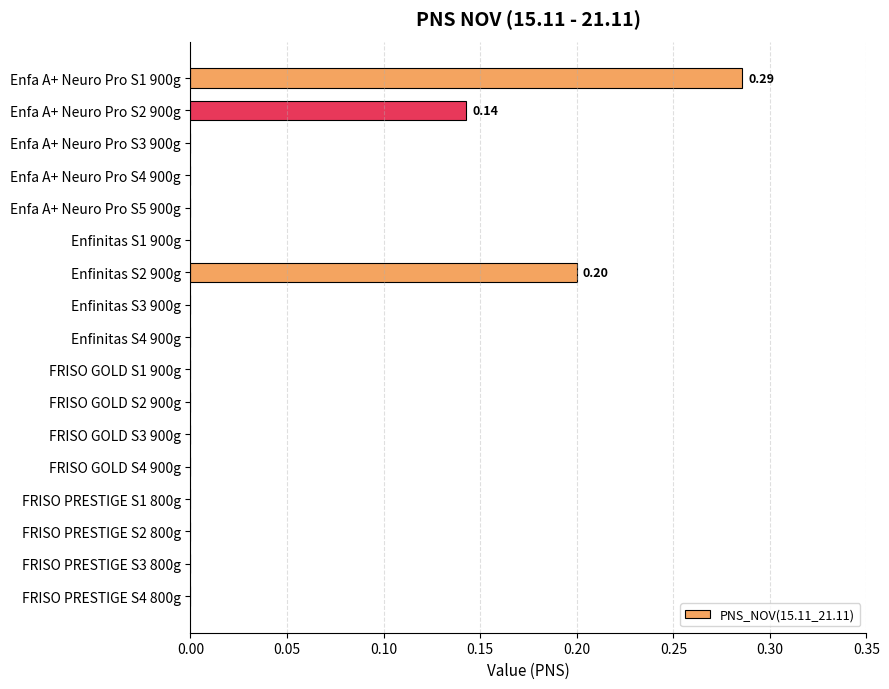

What is the sum of all values?

0.6